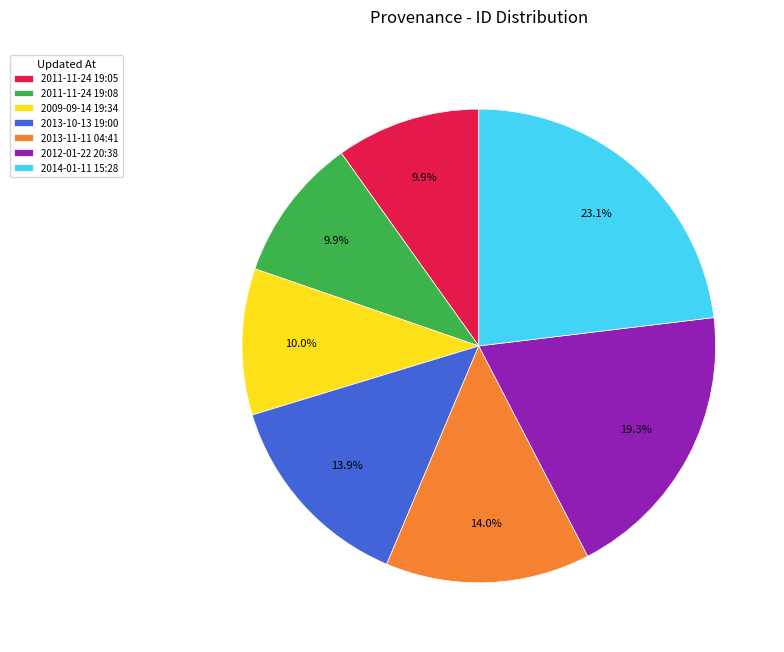

Does 2011-11-24 19:08 account for over 50% of the chart?

No